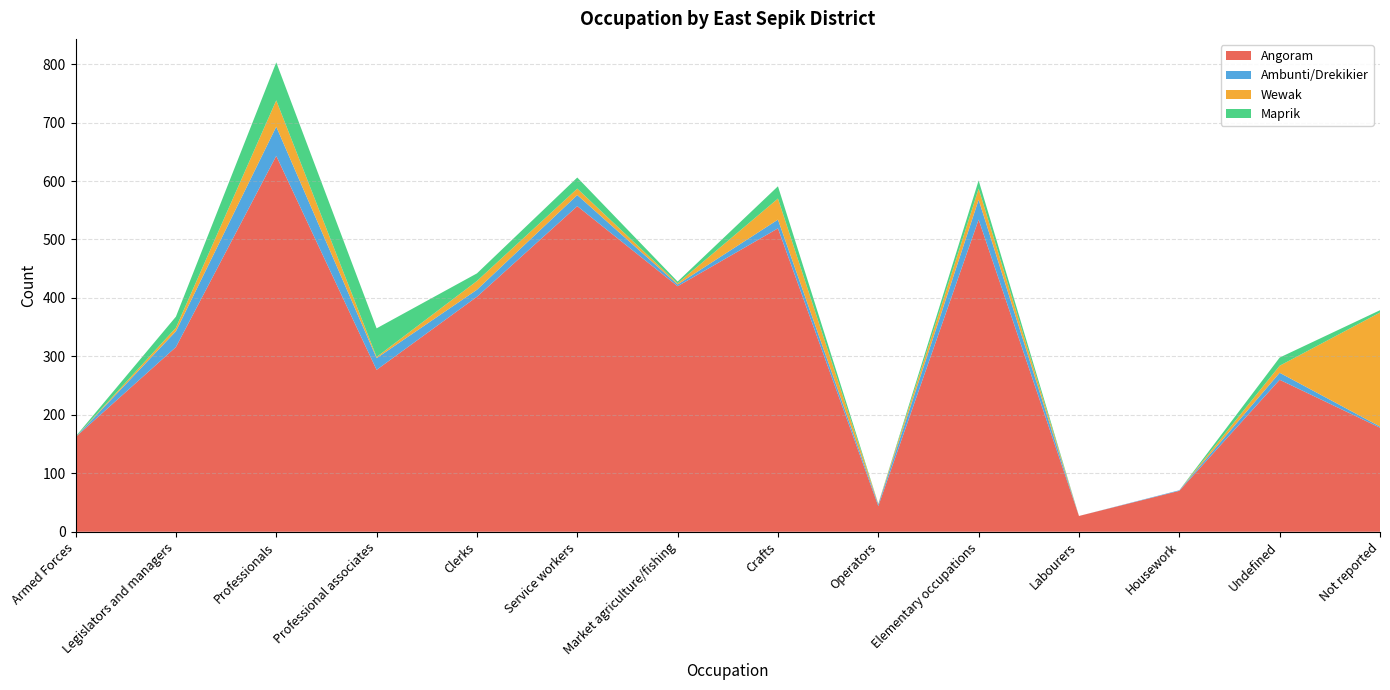

Reading left to right, what are all the values shown in this chart?

Angoram: Armed Forces=162	Legislators and managers=316	Professionals=643	Professional associates=277	Clerks=402	Service workers=557	Market agriculture/fishing=420	Crafts=519	Operators=44	Elementary occupations=534	Labourers=27	Housework=70	Undefined=260	Not reported=178
Ambunti/Drekikier: Armed Forces=0	Legislators and managers=27	Professionals=50	Professional associates=20	Clerks=12	Service workers=19	Market agriculture/fishing=3	Crafts=15	Operators=3	Elementary occupations=34	Labourers=0	Housework=1	Undefined=12	Not reported=2
Wewak: Armed Forces=0	Legislators and managers=6	Professionals=45	Professional associates=2	Clerks=15	Service workers=11	Market agriculture/fishing=2	Crafts=36	Operators=1	Elementary occupations=19	Labourers=0	Housework=0	Undefined=12	Not reported=195
Maprik: Armed Forces=1	Legislators and managers=19	Professionals=65	Professional associates=49	Clerks=13	Service workers=19	Market agriculture/fishing=3	Crafts=21	Operators=0	Elementary occupations=14	Labourers=0	Housework=0	Undefined=14	Not reported=4